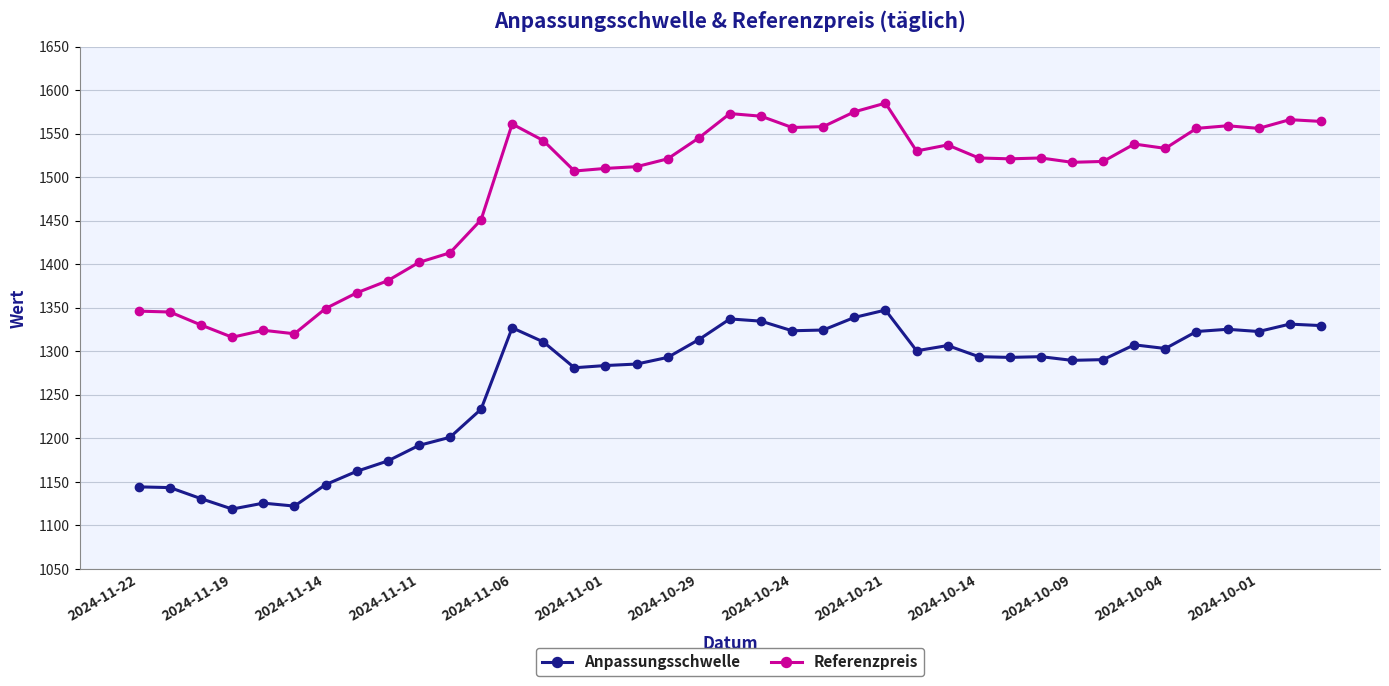

What are all the series names shown in the legend?

Anpassungsschwelle, Referenzpreis